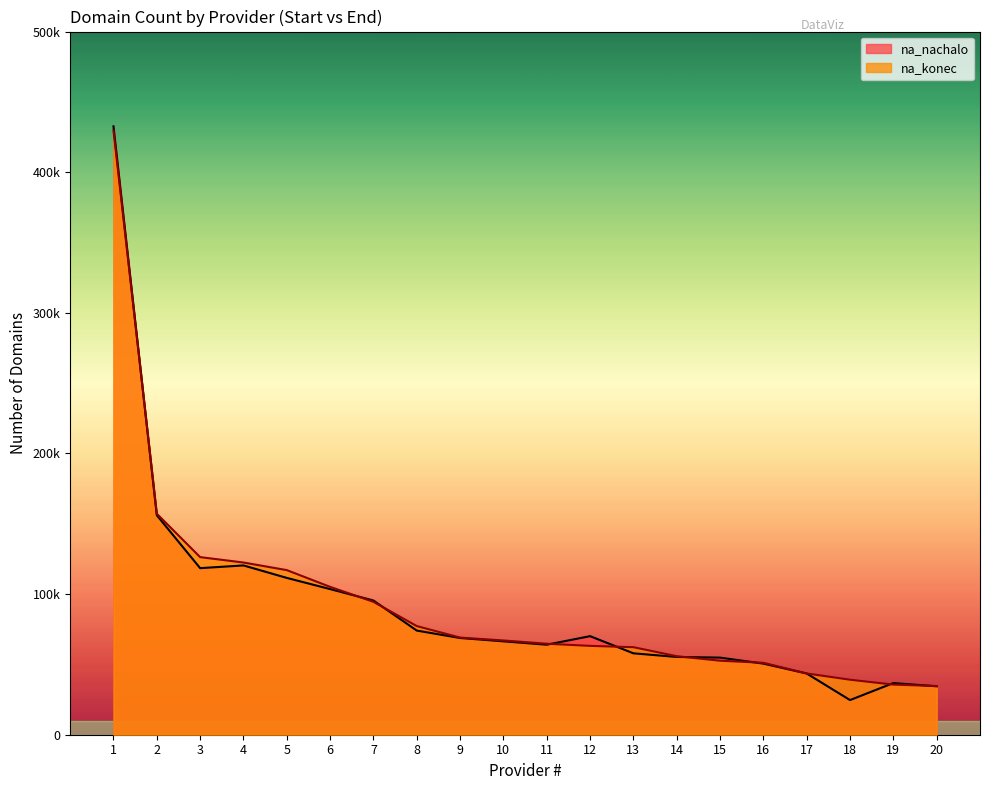

At which category is the sum across all series the highest?

1